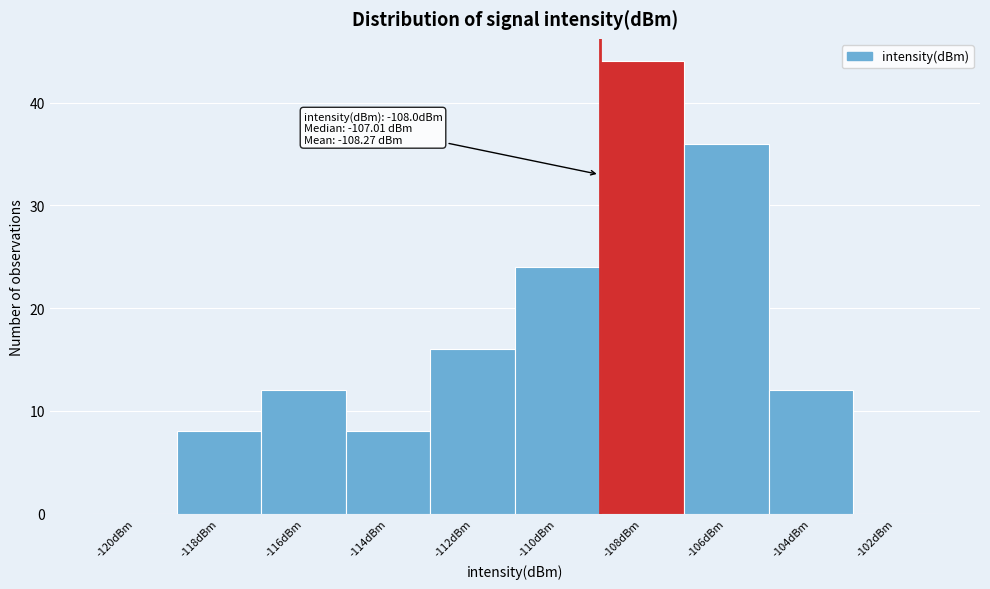

Reading left to right, extract all data points from this chart.

-120dBm=0	-118dBm=8	-116dBm=12	-114dBm=8	-112dBm=16	-110dBm=24	-108dBm=44	-106dBm=36	-104dBm=12	-102dBm=0